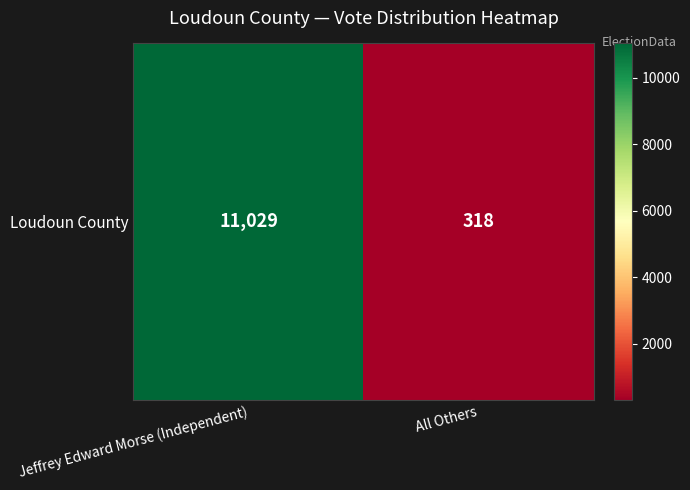

At which category does the chart reach its peak across all series?

Jeffrey Edward Morse (Independent)